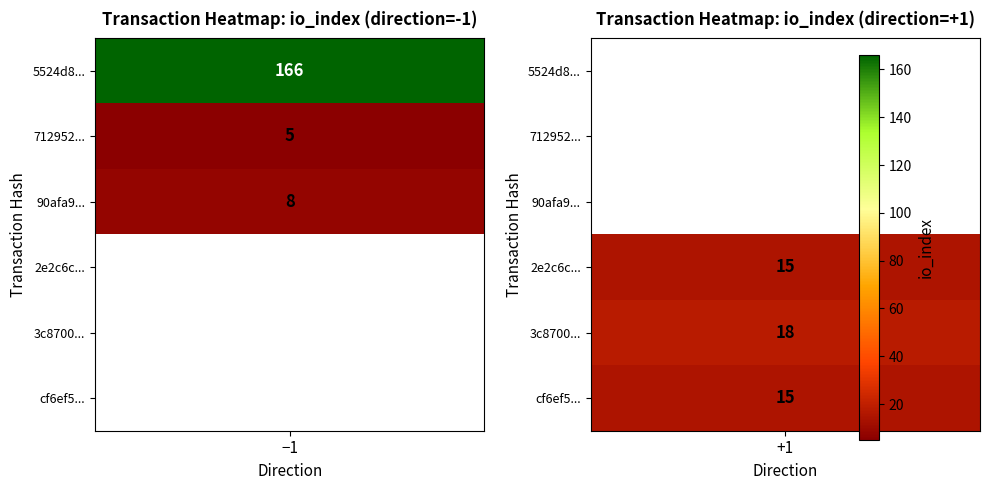

Which has a higher value, direction or io_index?

io_index